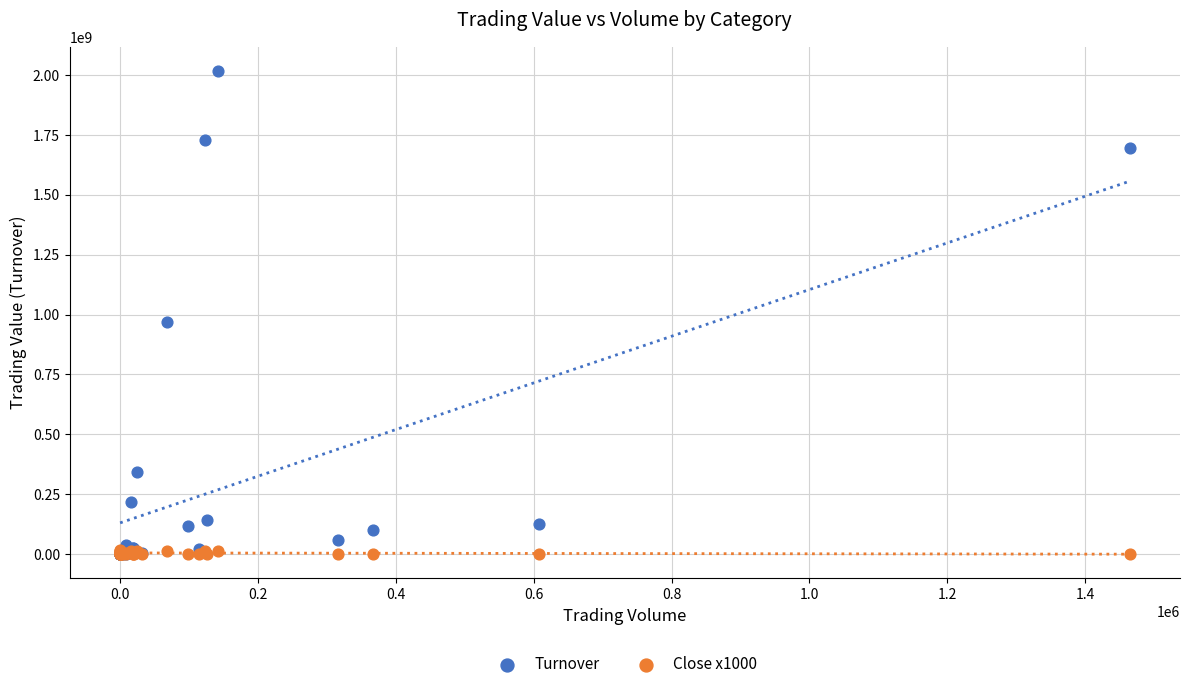

Which series contains the highest Y value?

Turnover